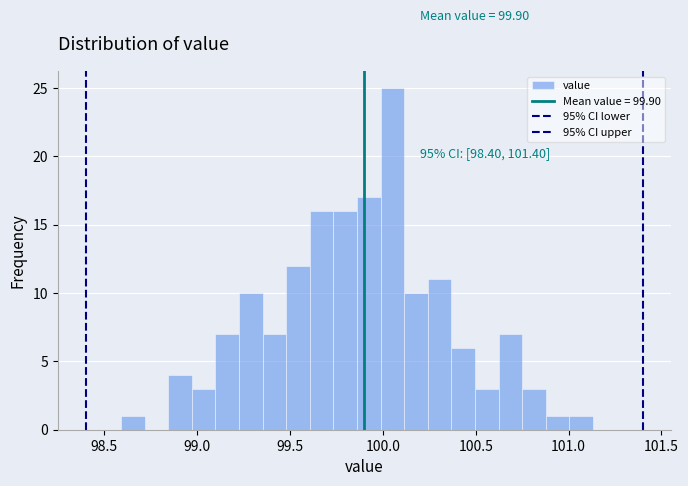

Around what value on the x-axis is the tallest bar? Give the approximate position of its centre, as read against the axis.

100.05